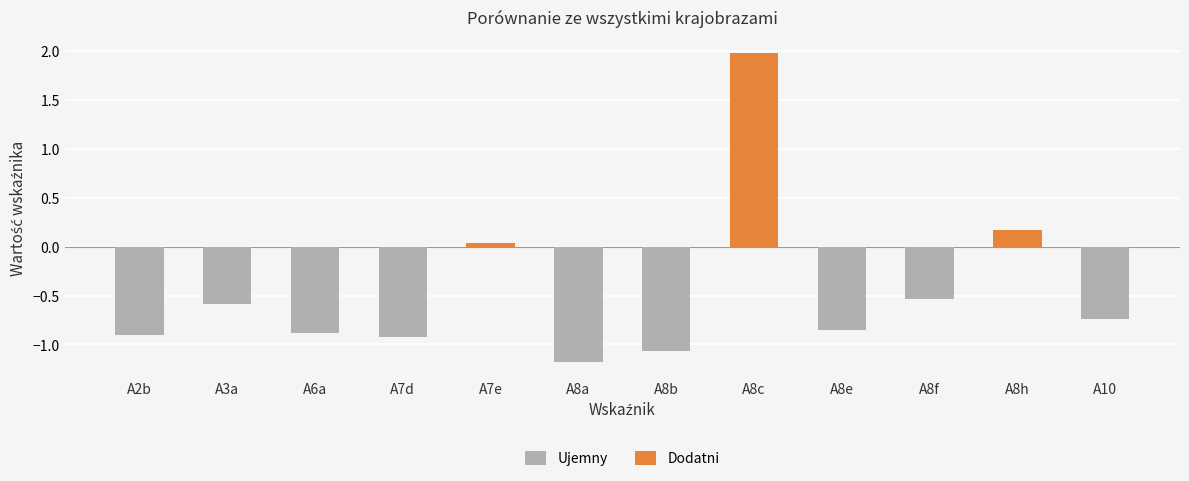

How many bars are there in total?

12